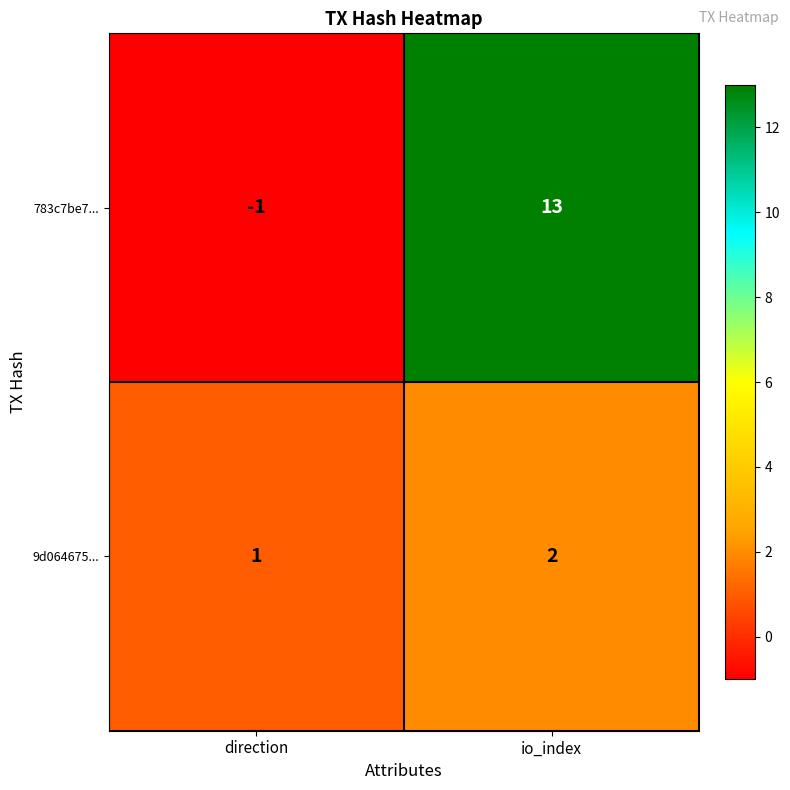

Where is 783c7be7... nearest to the value 6?

direction